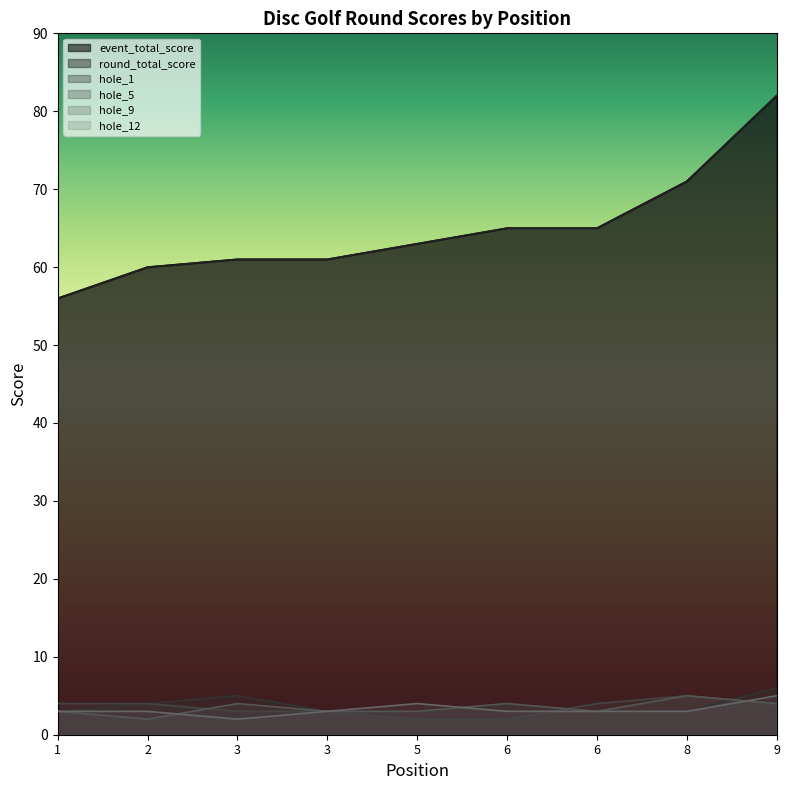

Rank the series at 3 from highest to lowest value.

event_total_score, round_total_score, hole_1, hole_9, hole_5, hole_12